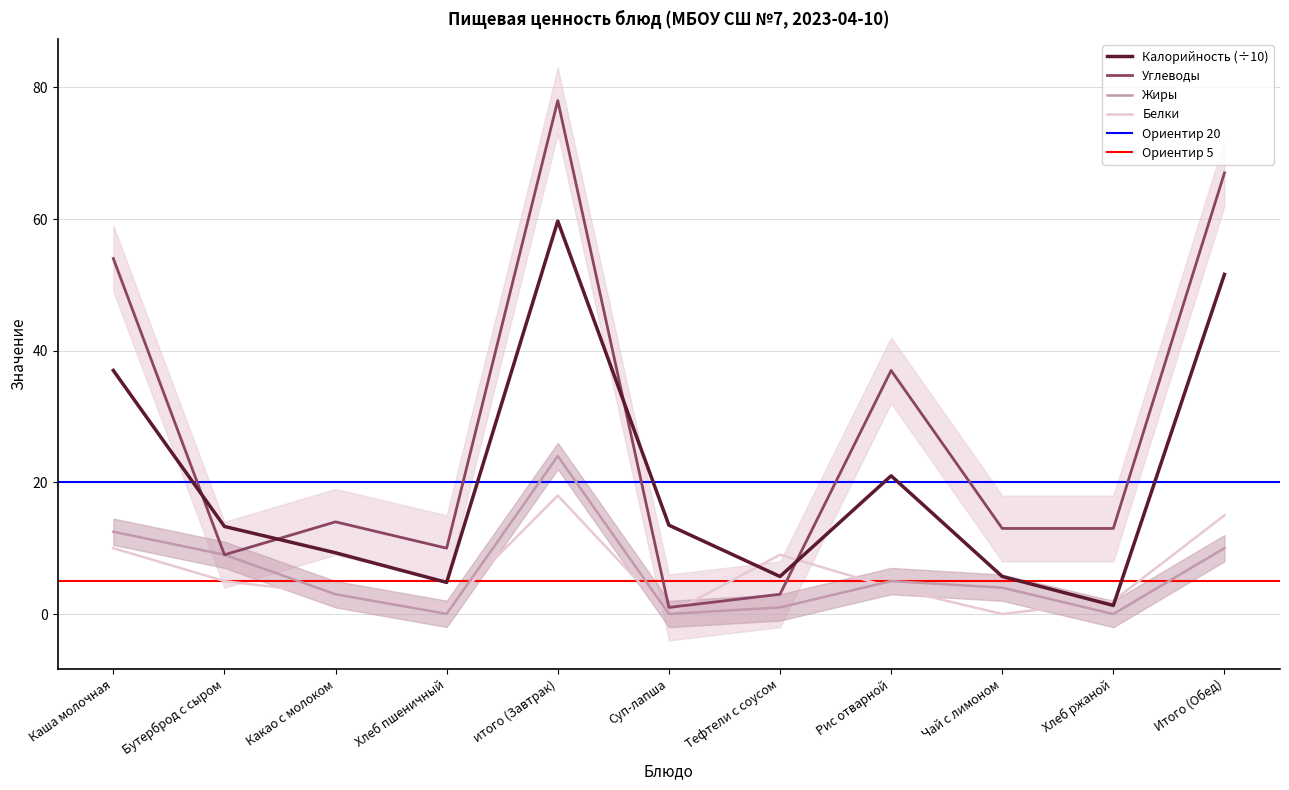

Count the number of categories in the chart.

11